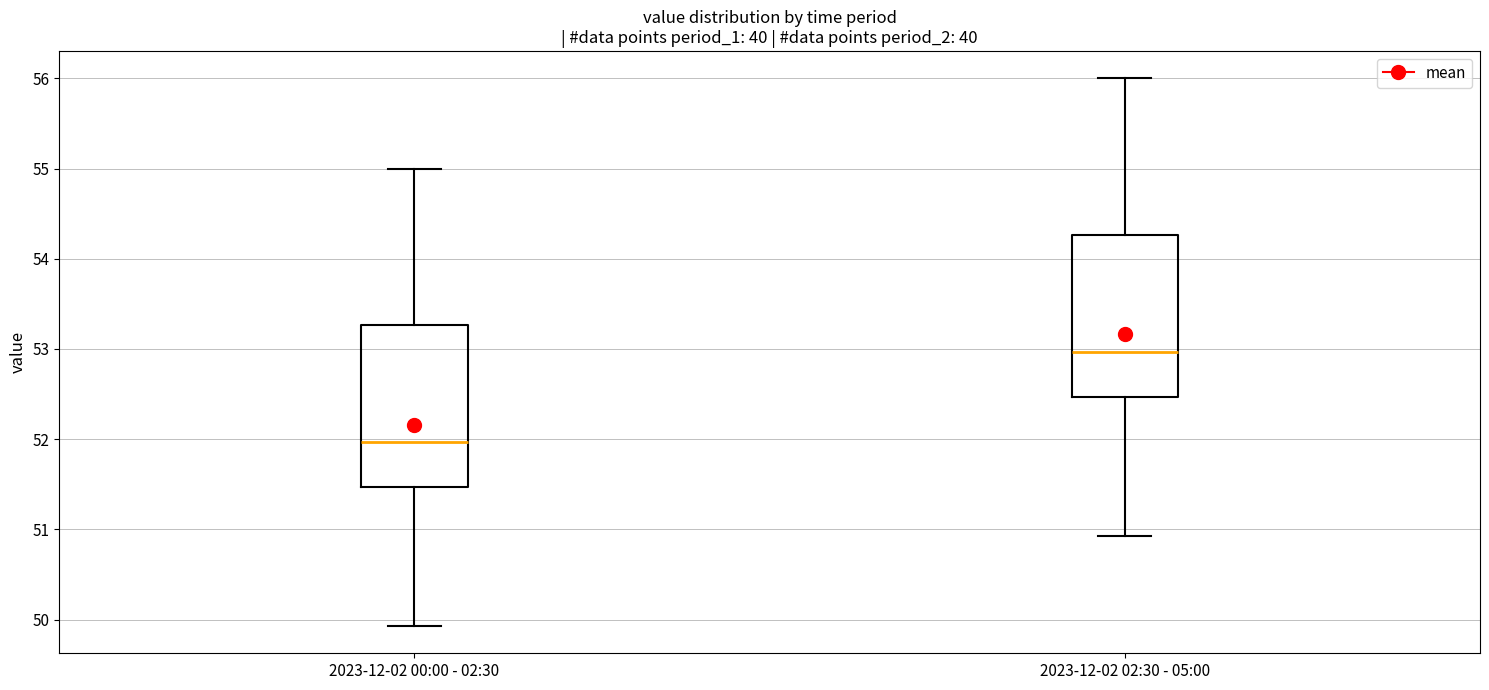

Reading left to right, read every box against the y-axis: the position of its median line, the range the box covers, and the ends of its whiskers. The values are not printed on the chart, so give them approximately, as read against the axis.

2023-12-02 00:00 - 02:30: median 52.0, box 51.5 to 53.3, whiskers 49.9 to 55.0
2023-12-02 02:30 - 05:00: median 53.0, box 52.5 to 54.3, whiskers 50.9 to 56.0